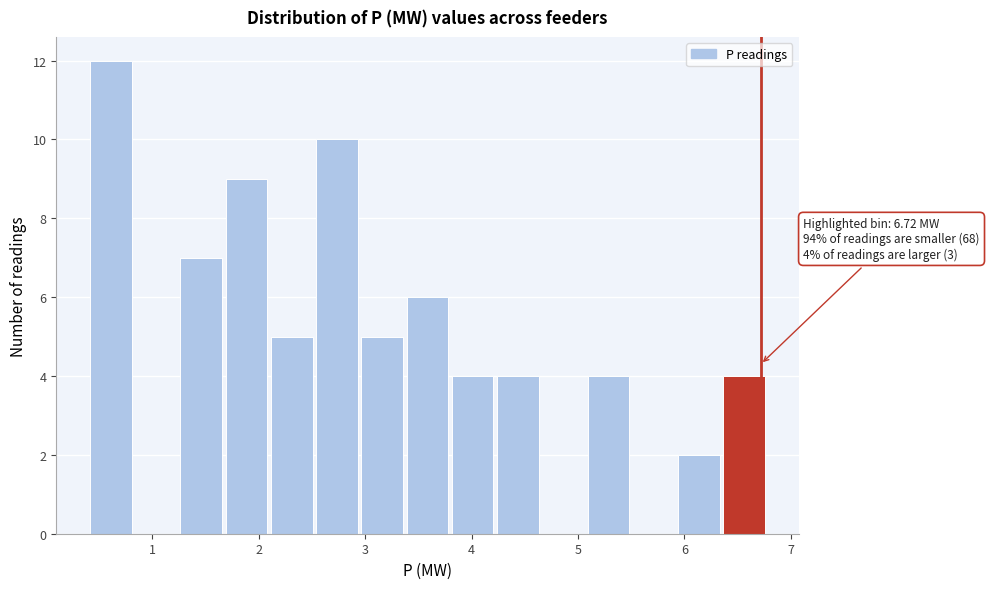

Which range on the x-axis has the tallest bar?

0.4 to 0.8